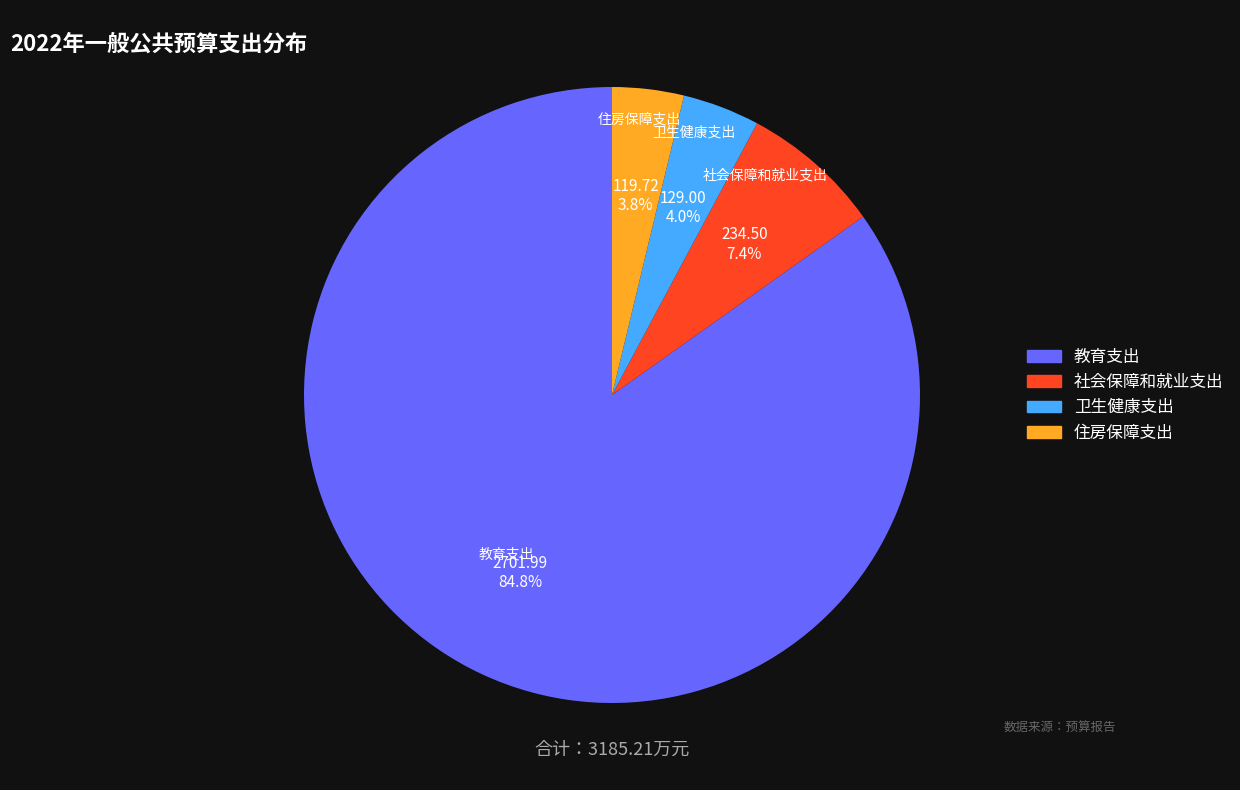

Combined, do 住房保障支出 and 卫生健康支出 account for over 50%?

No